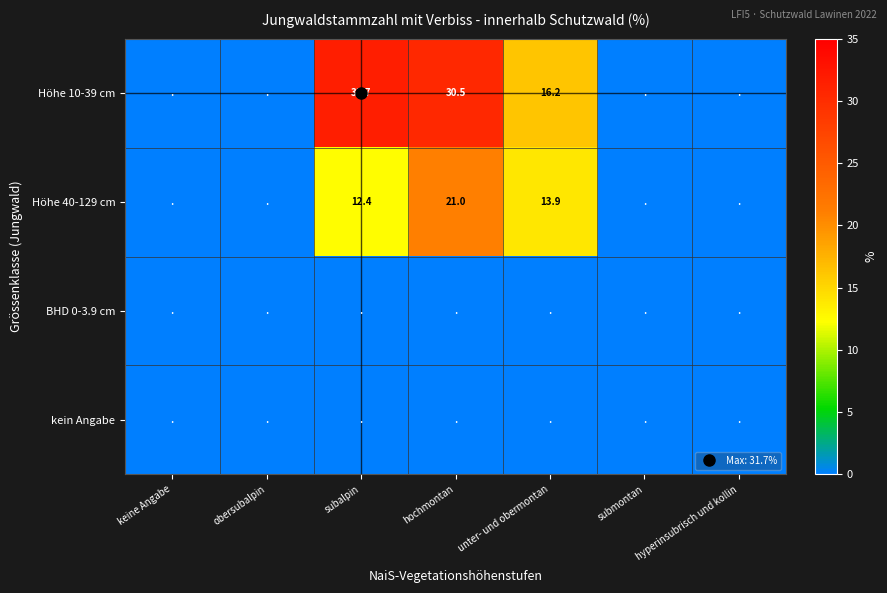

Rank the categories by BHD 0-3.9 cm value from lowest to highest.

keine Angabe, obersubalpin, subalpin, hochmontan, unter- und obermontan, submontan, hyperinsubrisch und kollin